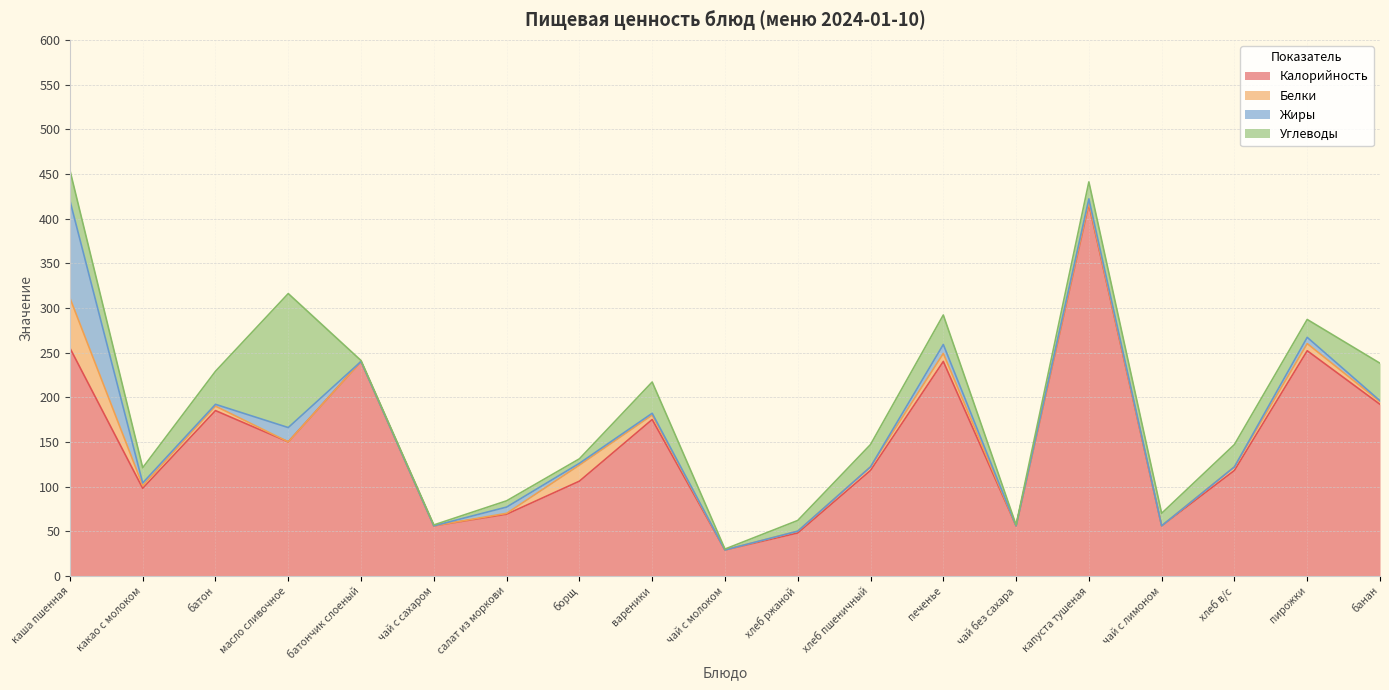

List the series in order of their peak value, lowest first.

Белки, Жиры, Углеводы, Калорийность